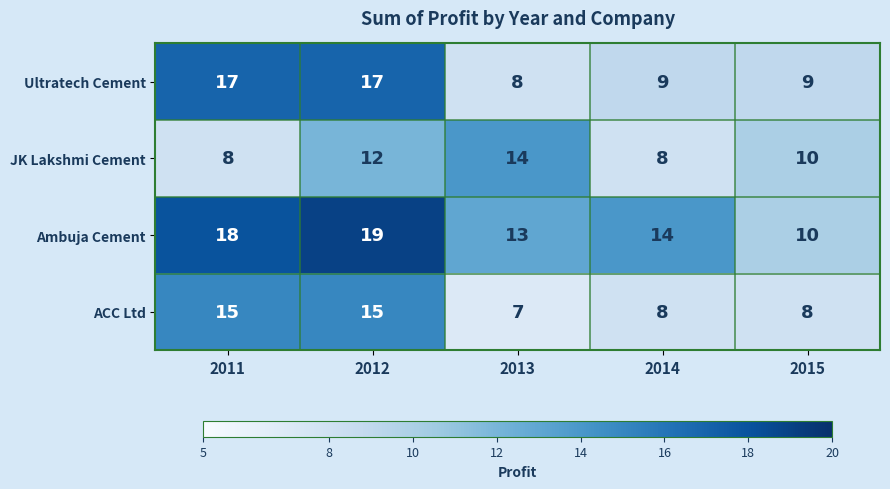

What is the total value across all series at 2012?

63